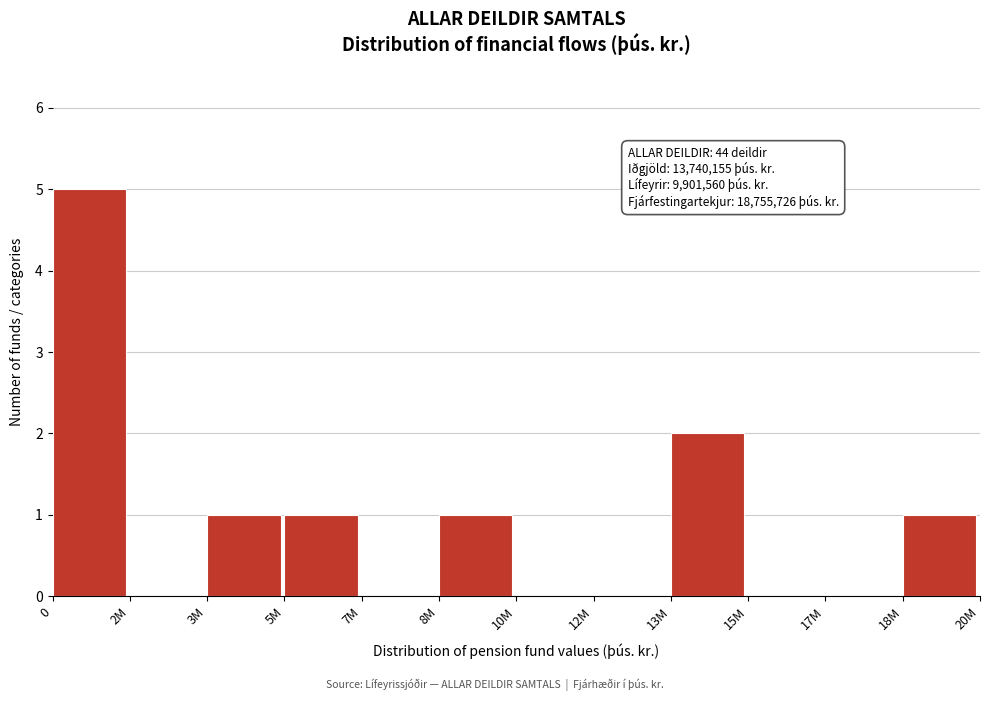

Reading left to right, what are all the values shown in this chart?

0=5	2M=0	3M=1	5M=1	7M=0	8M=1	10M=0	12M=0	13M=2	15M=0	17M=0	18M=1